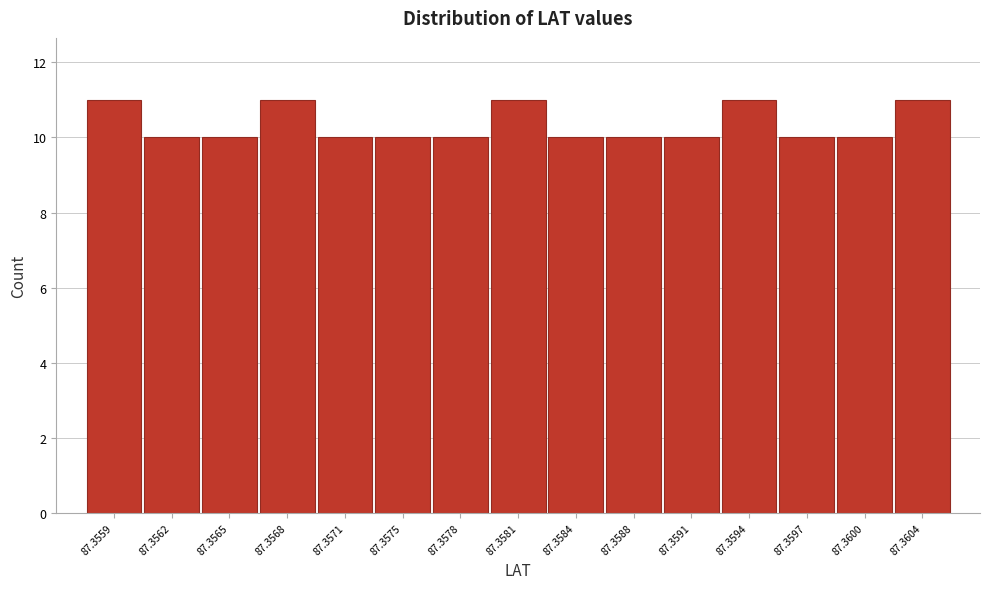

Reading right to left, what are all the values shown in this chart?

87.3604=11	87.3600=10	87.3597=10	87.3594=11	87.3591=10	87.3588=10	87.3584=10	87.3581=11	87.3578=10	87.3575=10	87.3571=10	87.3568=11	87.3565=10	87.3562=10	87.3559=11